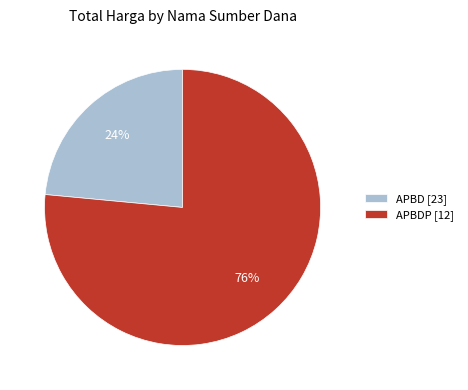

How many segments does this pie chart have?

2